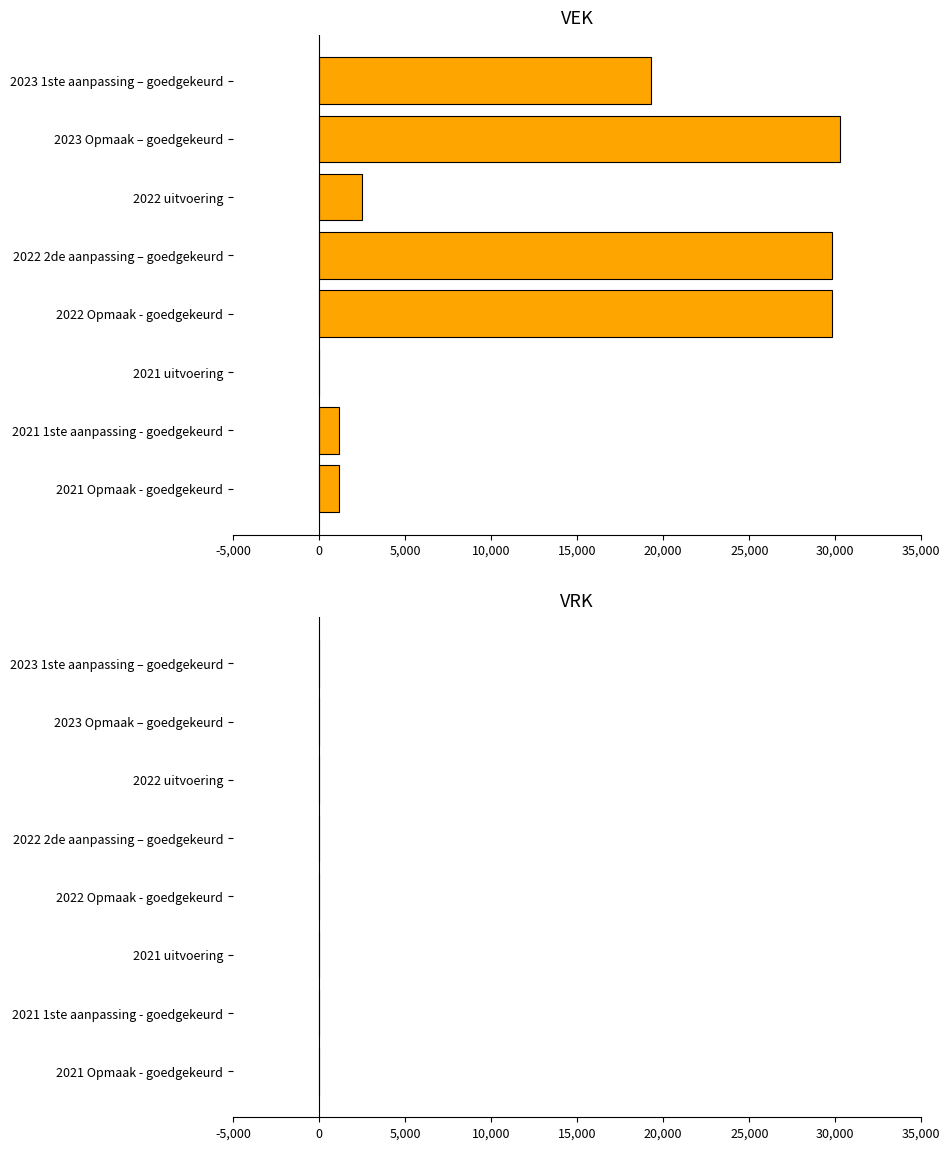

Between 2022 uitvoering and 2023 1ste aanpassing – goedgekeurd, which is larger?

2023 1ste aanpassing – goedgekeurd